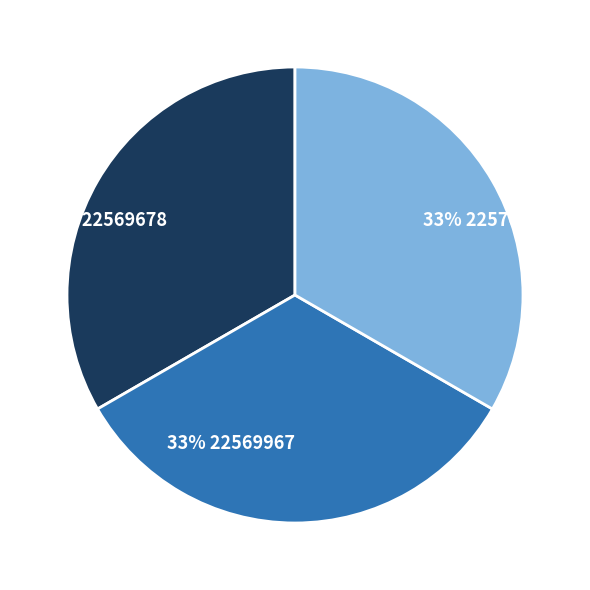

Is there a majority slice in this chart?

No